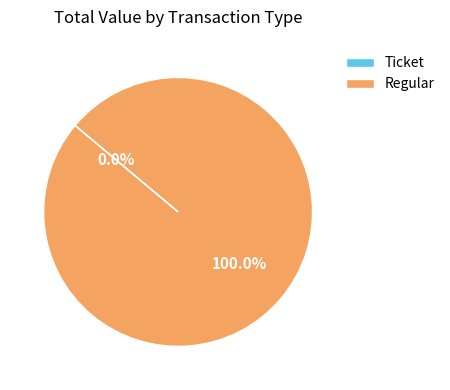

Is Ticket the majority of the pie?

No